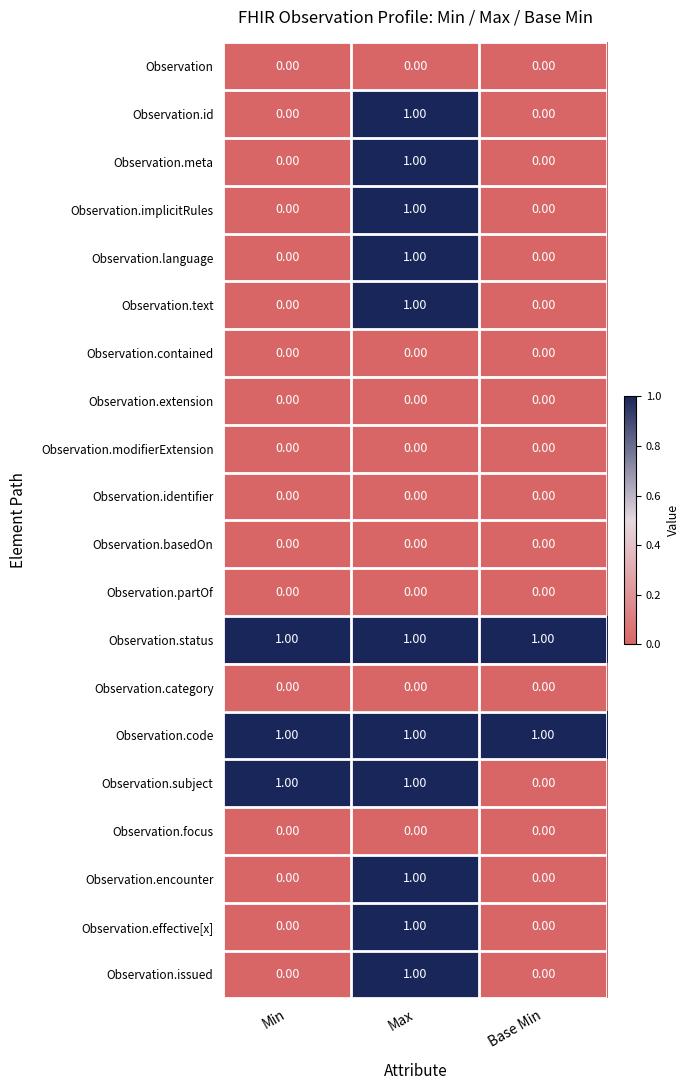

Between Min and Base Min, which series saw the biggest shift?

Observation.subject